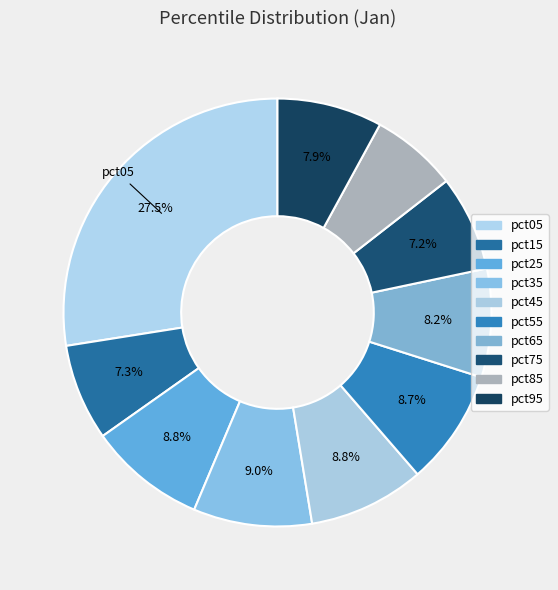

Which category has the smallest portion of the pie?

pct85